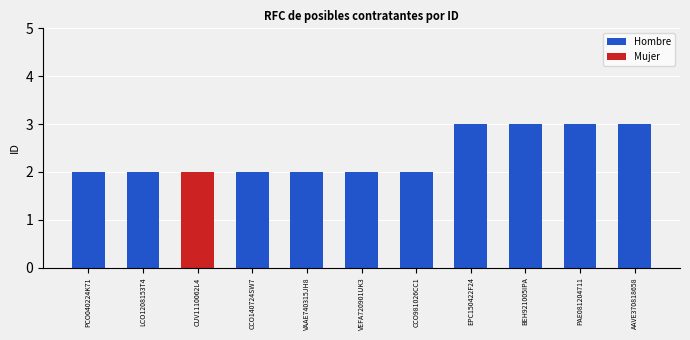

What is the average value?

2